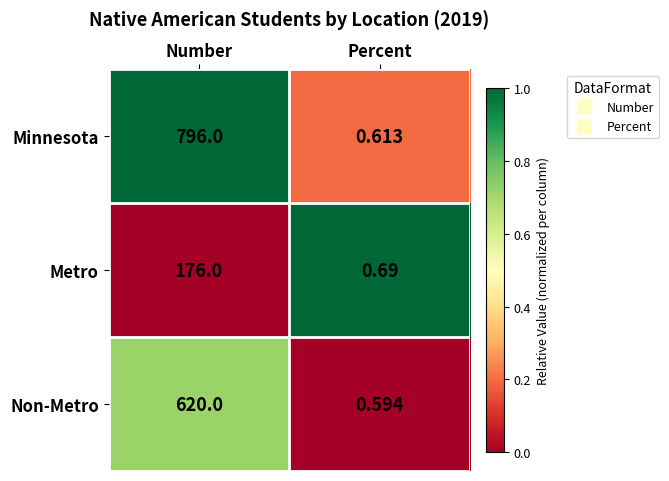

Rank the series at Number from lowest to highest value.

Metro, Non-Metro, Minnesota